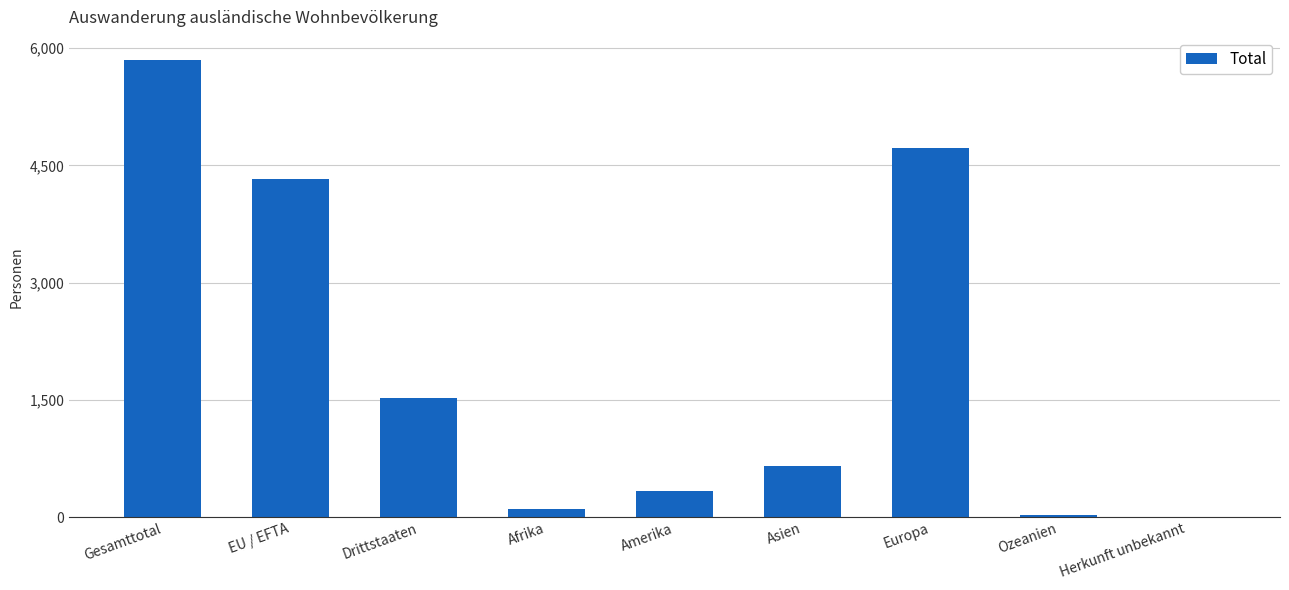

What is the sum of all values?

17553